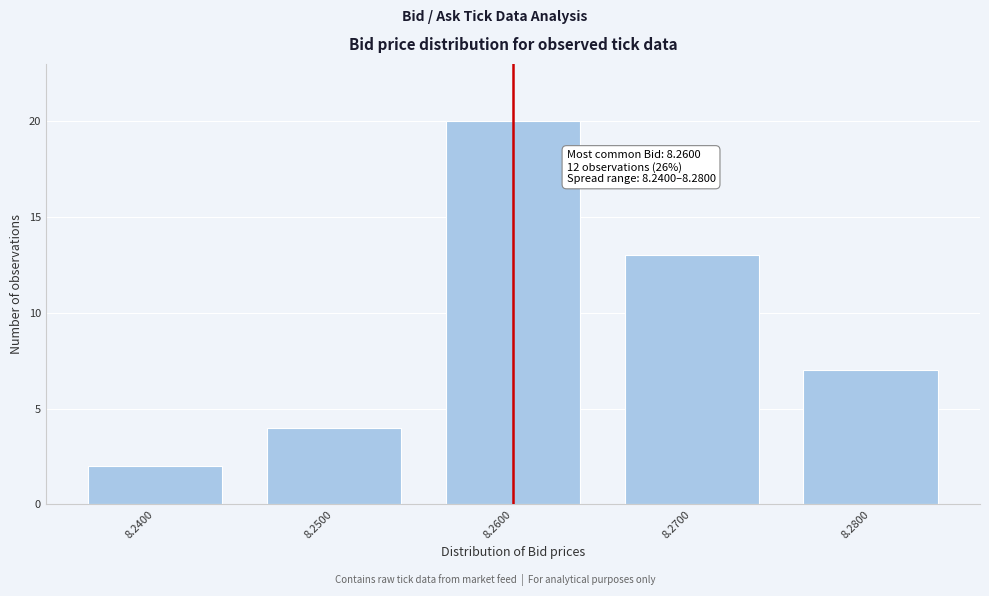

Reading right to left, transcribe all the data shown in this chart.

8.2800=7	8.2700=13	8.2600=20	8.2500=4	8.2400=2